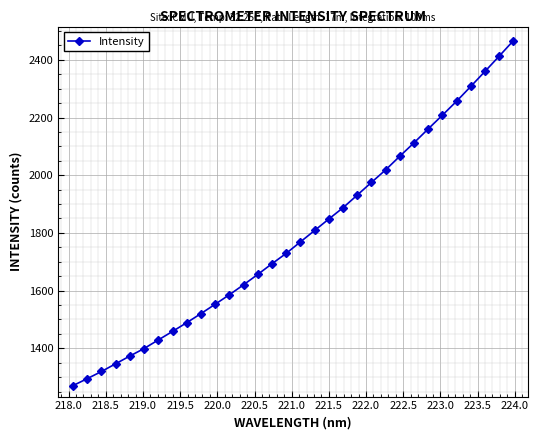

What is the sum of all values?

57324.1